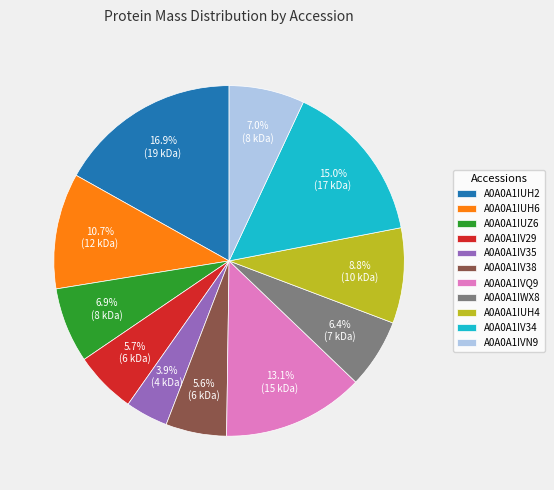

What is the total percentage of A0A0A1IVN9 and A0A0A1IV38?

12.6%